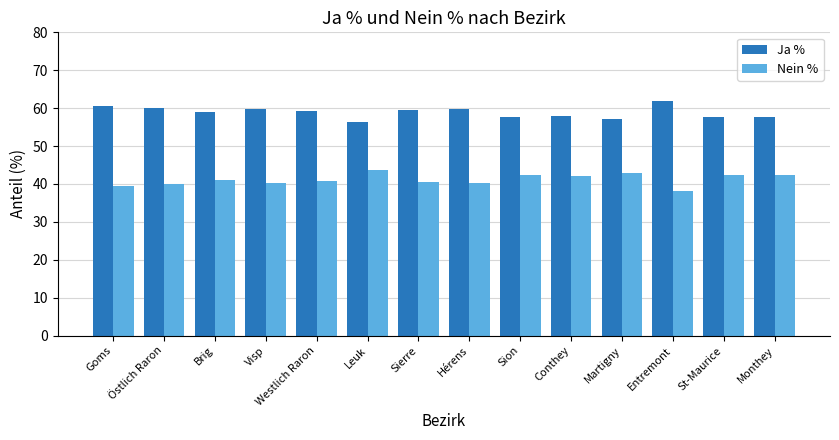

What is the difference between the Ja % values at Leuk and Hérens?

3.5